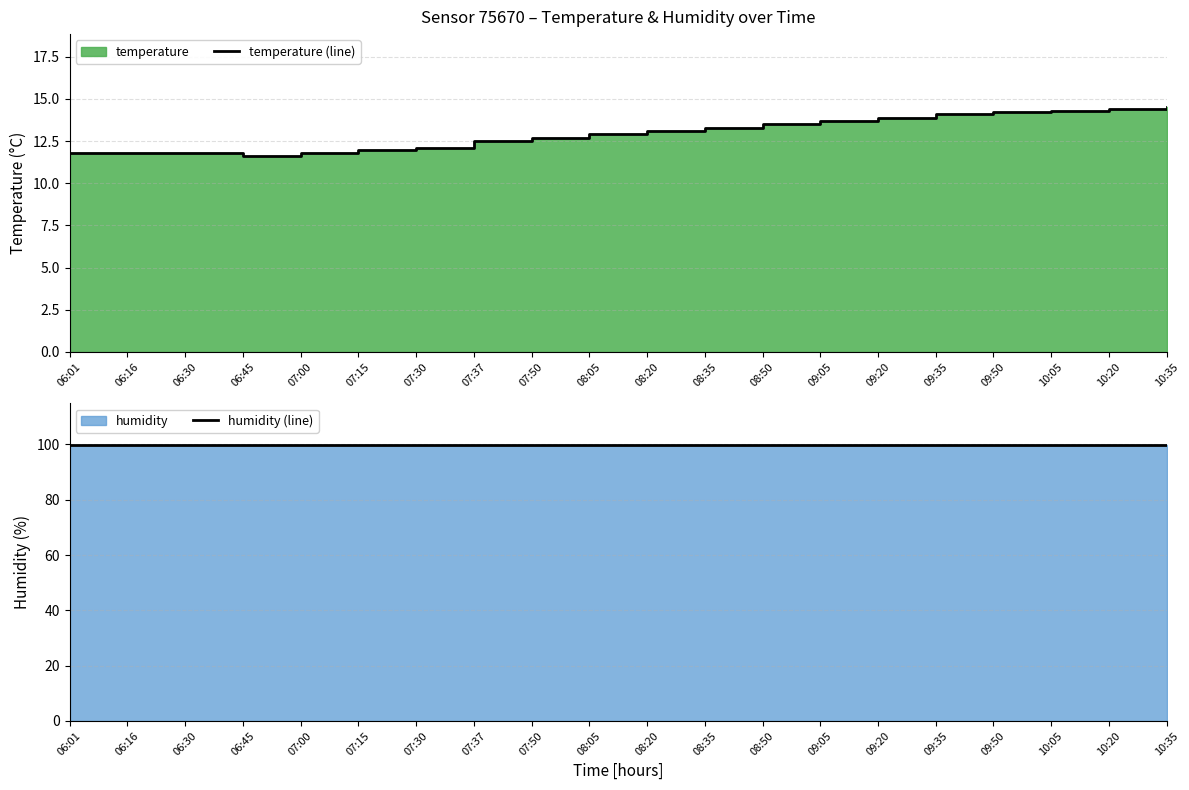

What is the label of the 20th point from the left?

10:35